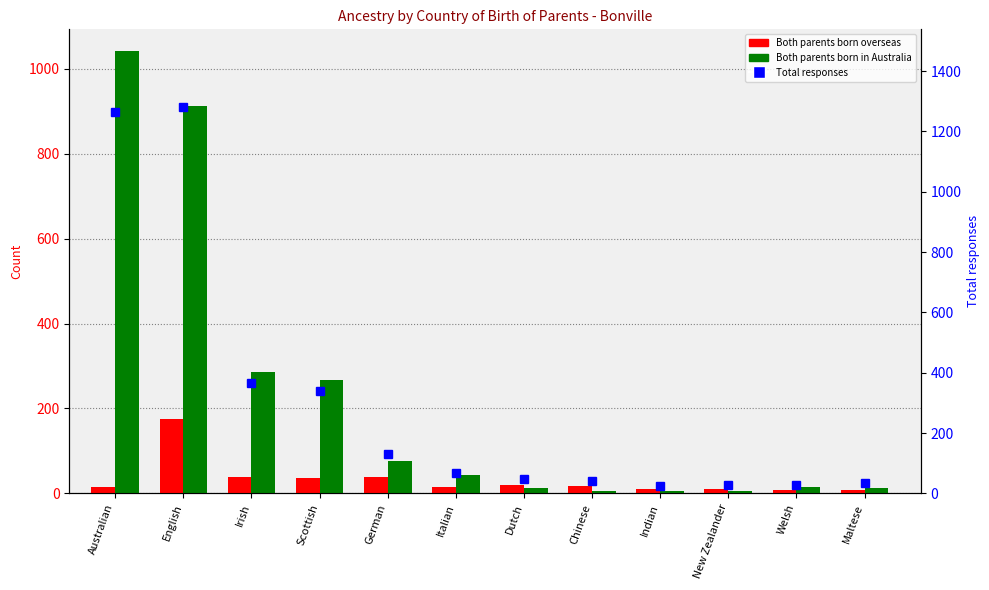

How many distinct data groups are displayed?

3